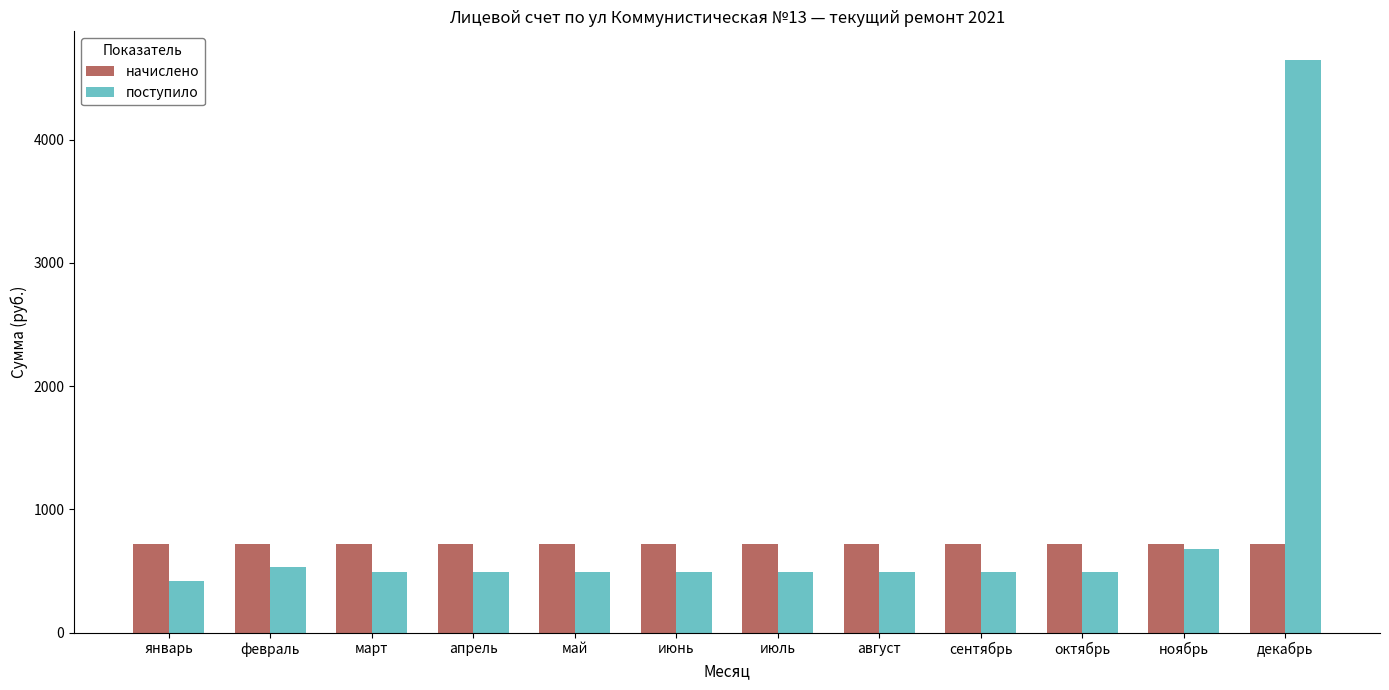

The поступило series shows 684.5 at январь. True or false?

False